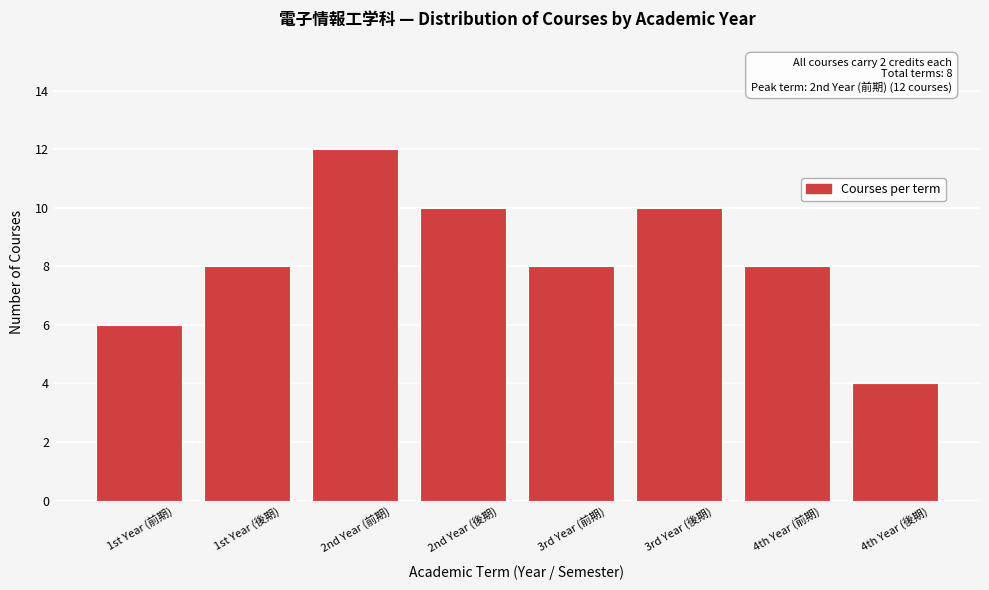

Reading right to left, transcribe all the data shown in this chart.

4	8	10	8	10	12	8	6